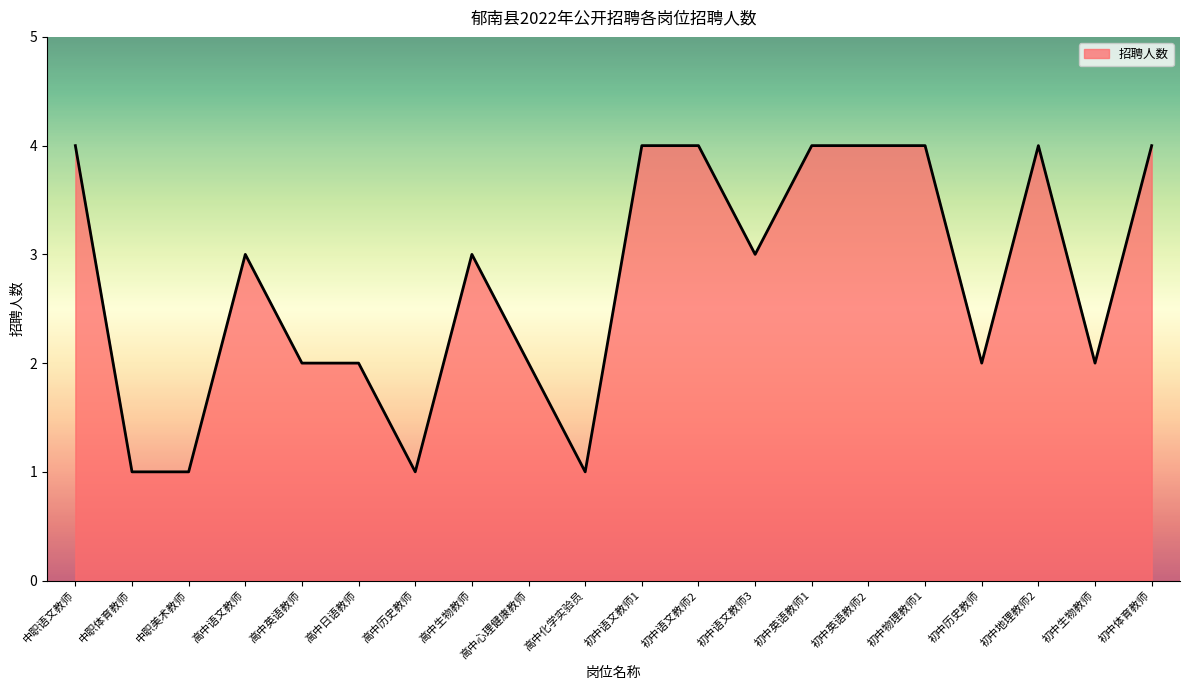

True or false: the data shows 2 at 初中体育教师.

False